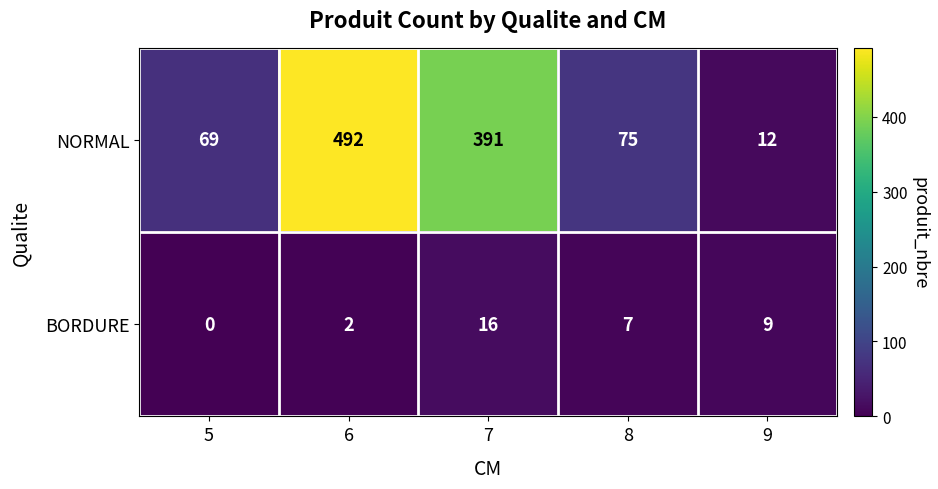

What is the total value across all series at 6?

494